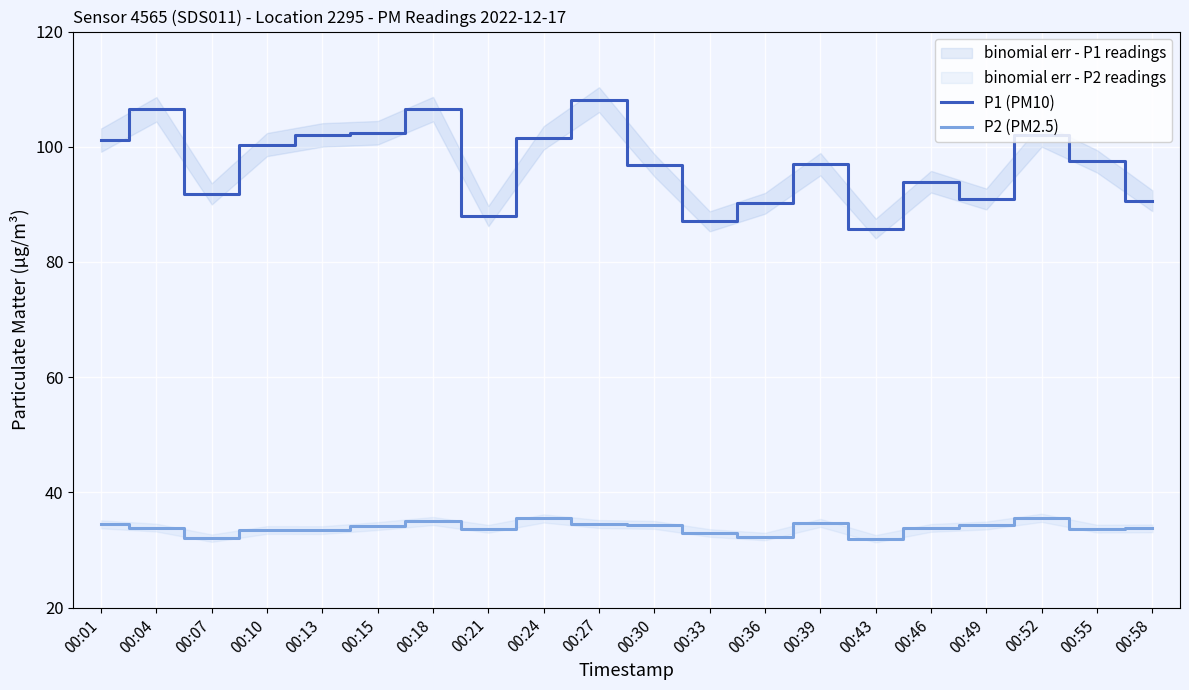

What is the difference between the maximum and minimum values in the P1 (PM10) series?

22.4